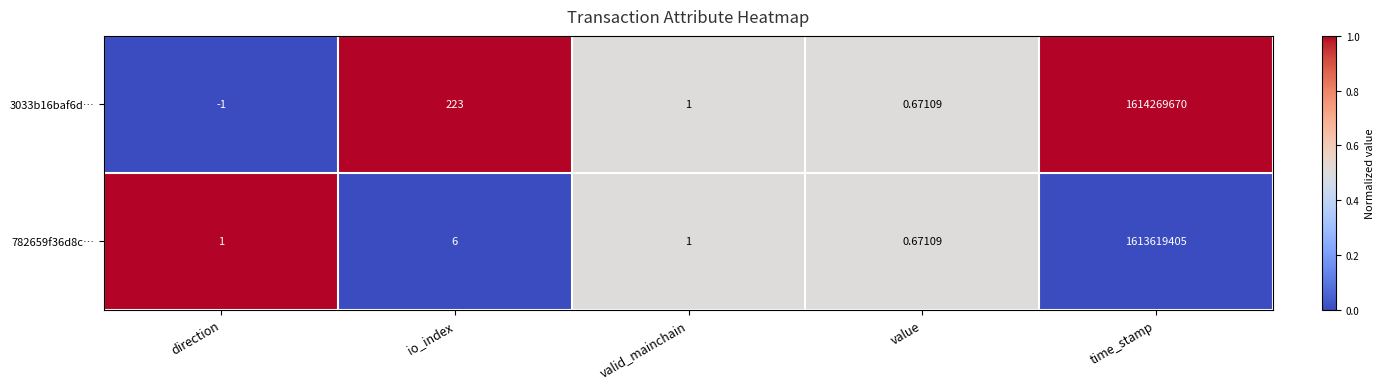

At which label does 782659f36d8c… reach its minimum?

value